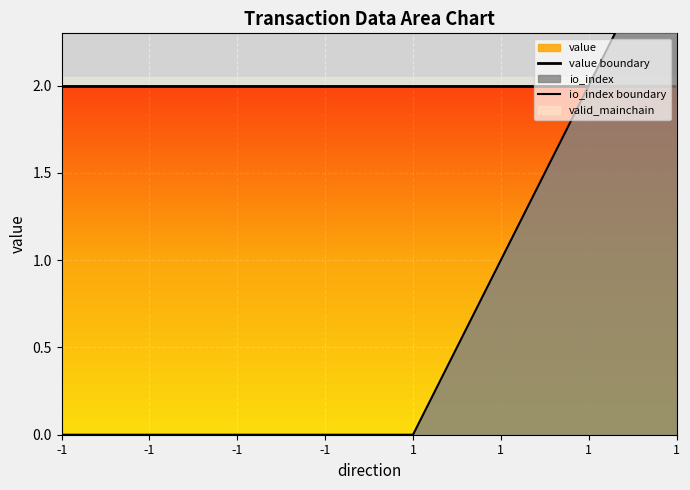

What is the sum of the io_index boundary values at 1 and -1?

1.0